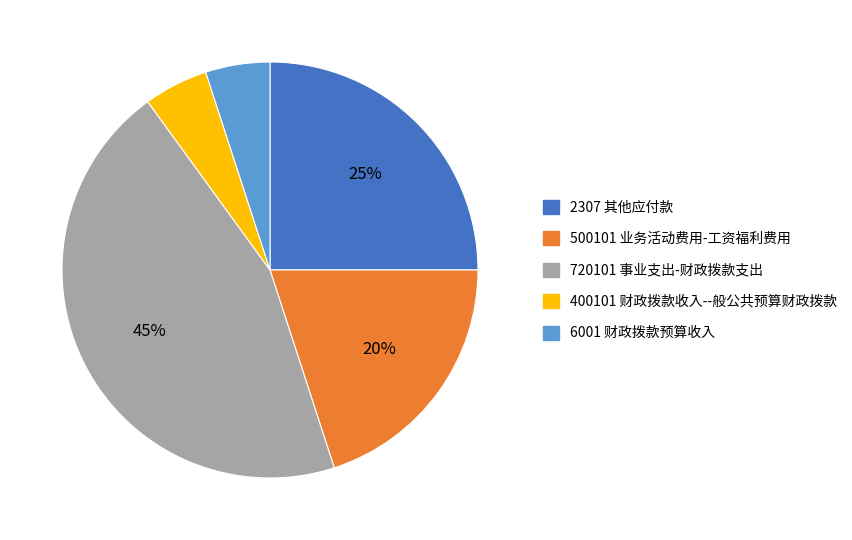

To the nearest percent, what is the difference between the largest and smallest slice percentages?

40%